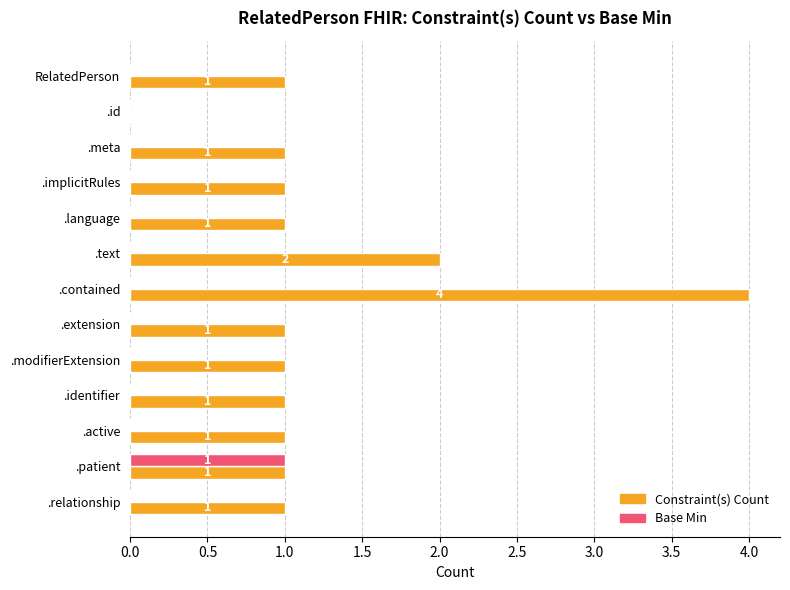

How many Constraint(s) Count values are between 1 and 2?

11